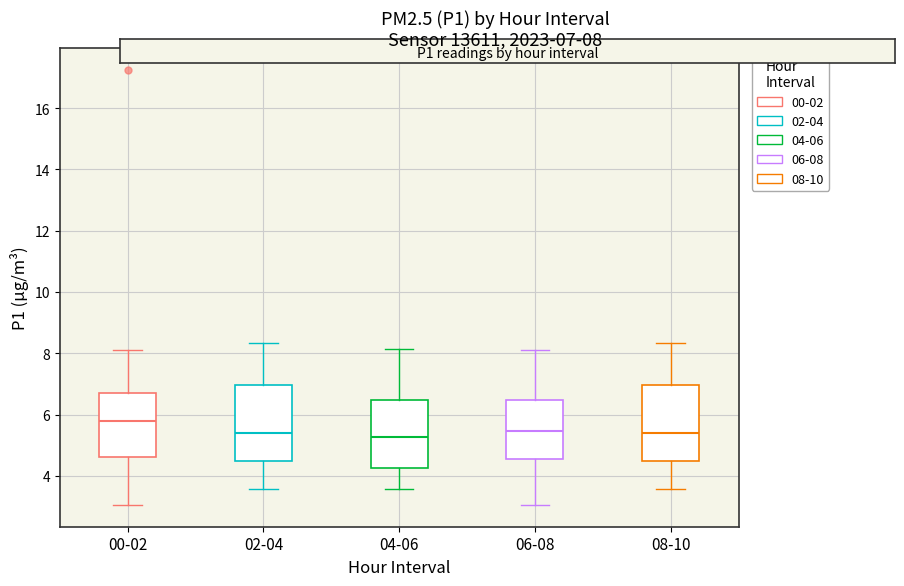

Where does the lower whisker of the box for 00-02 end on the y-axis? The values are not printed on the chart, so give them approximately, as read against the axis.

3.0